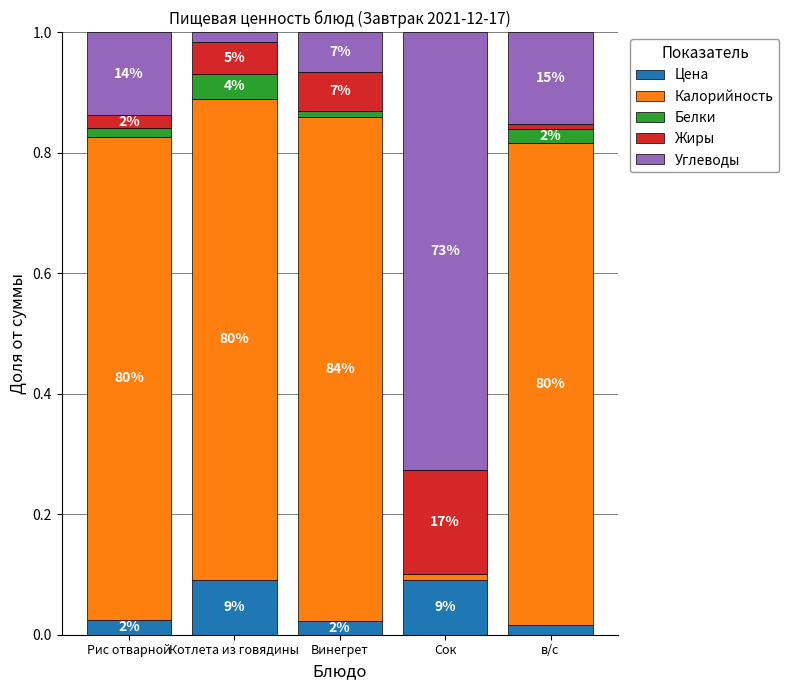

Where is Жиры nearest to the value 0?

в/с